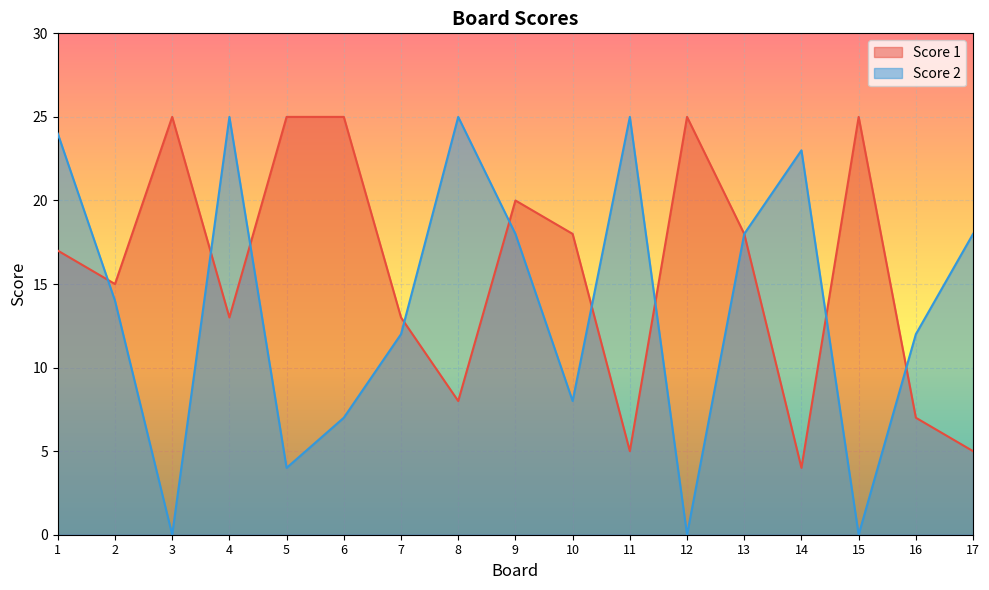

Rank the series by their average value, from lowest to highest.

Score 2, Score 1